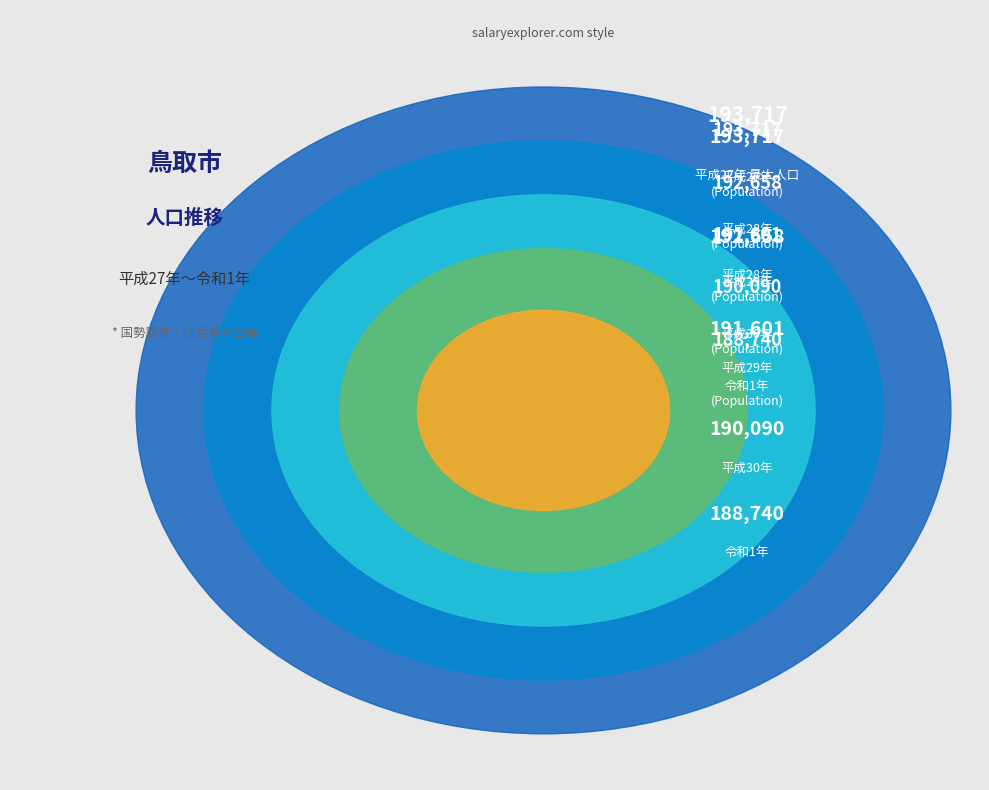

Rank the categories by value from lowest to highest.

令和1年, 平成30年, 平成29年, 平成28年, 平成27年